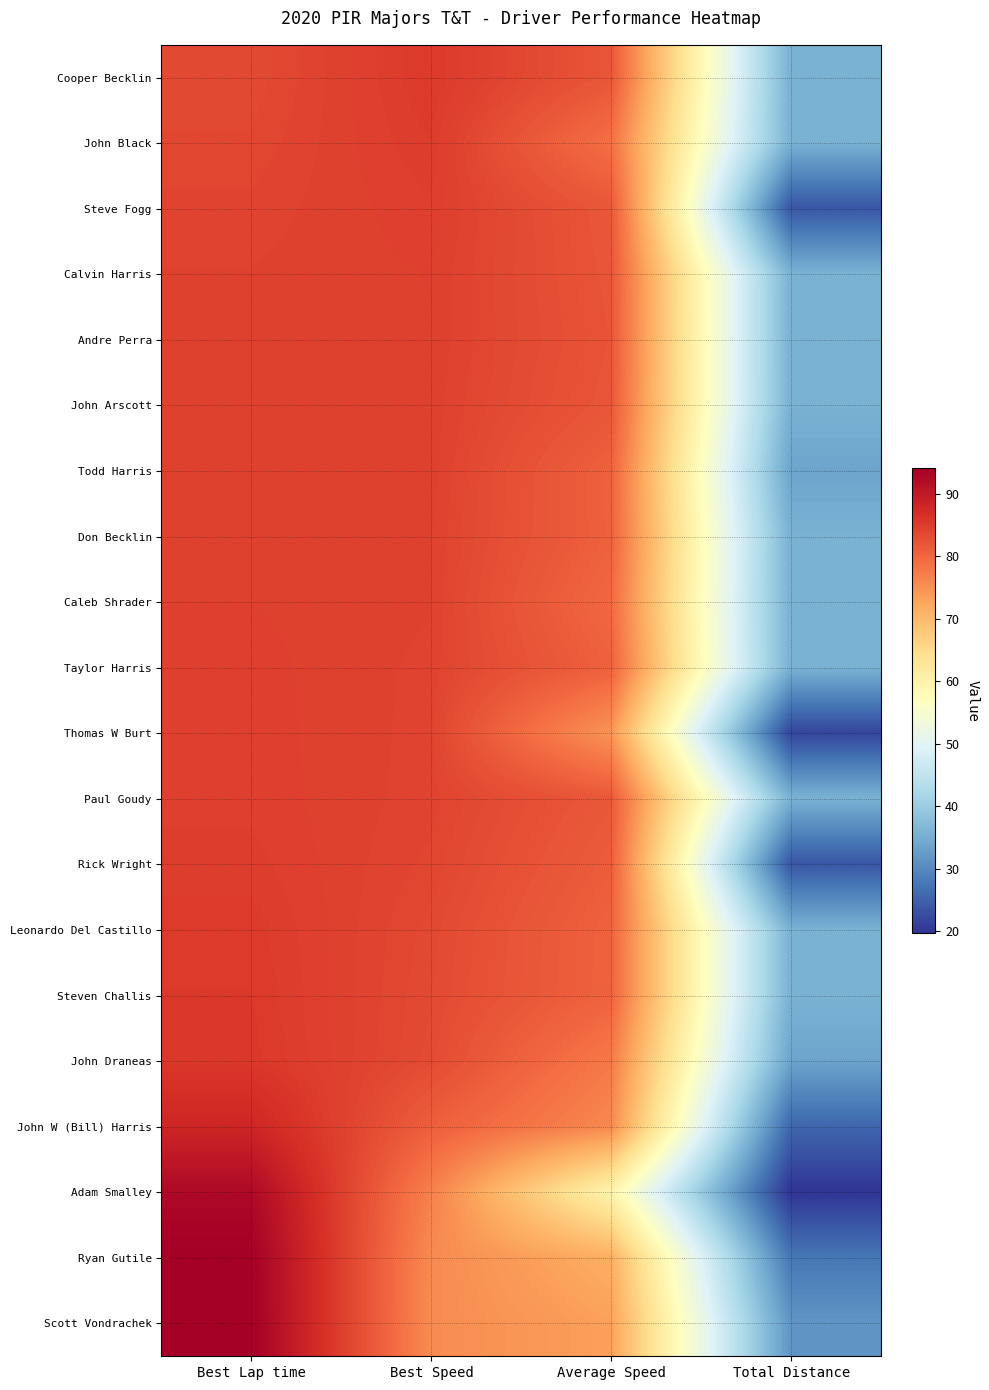

What is the total value across all series at Average Speed?

1566.7